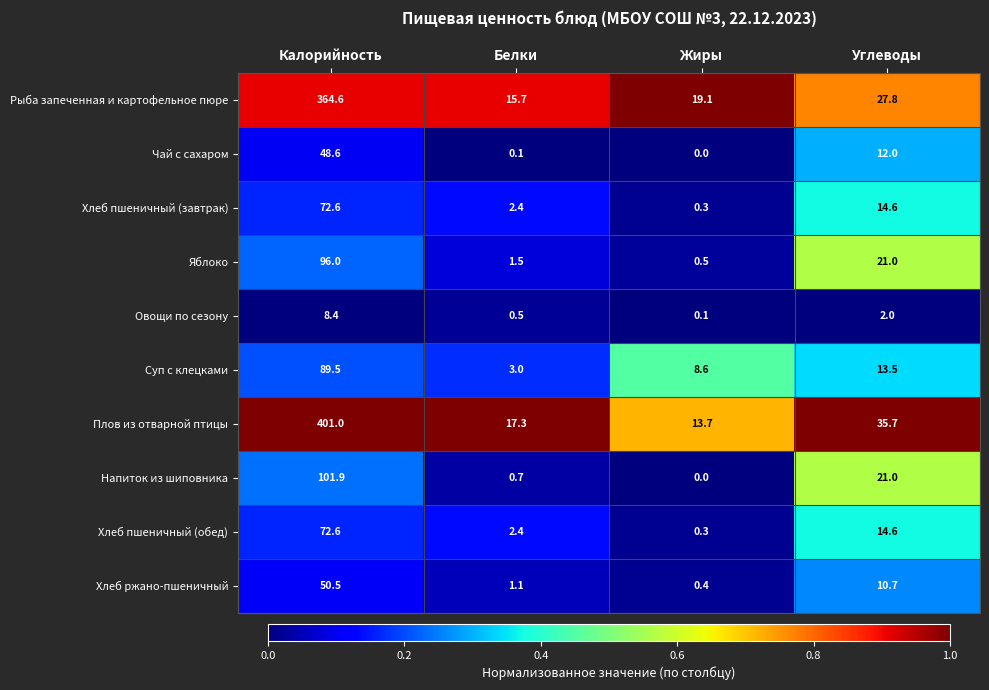

Which series has the widest spread of values?

Плов из отварной птицы